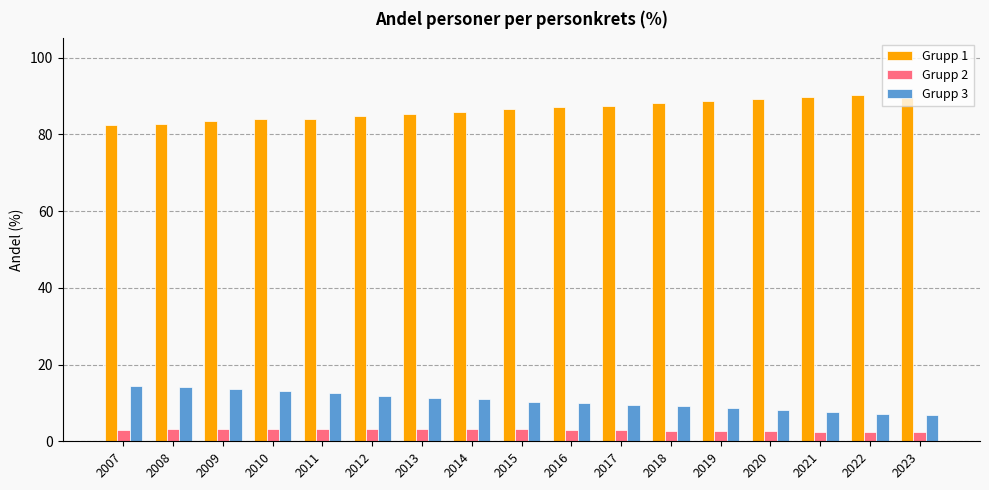

What is the difference between the maximum and minimum values in the Grupp 1 series?

8.3